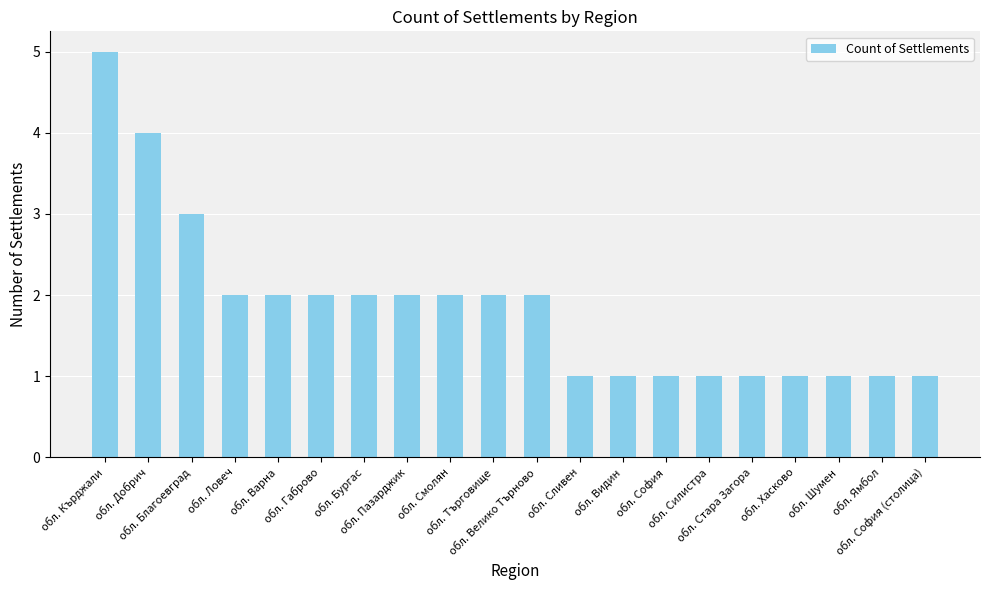

What is the sum of all values?

37